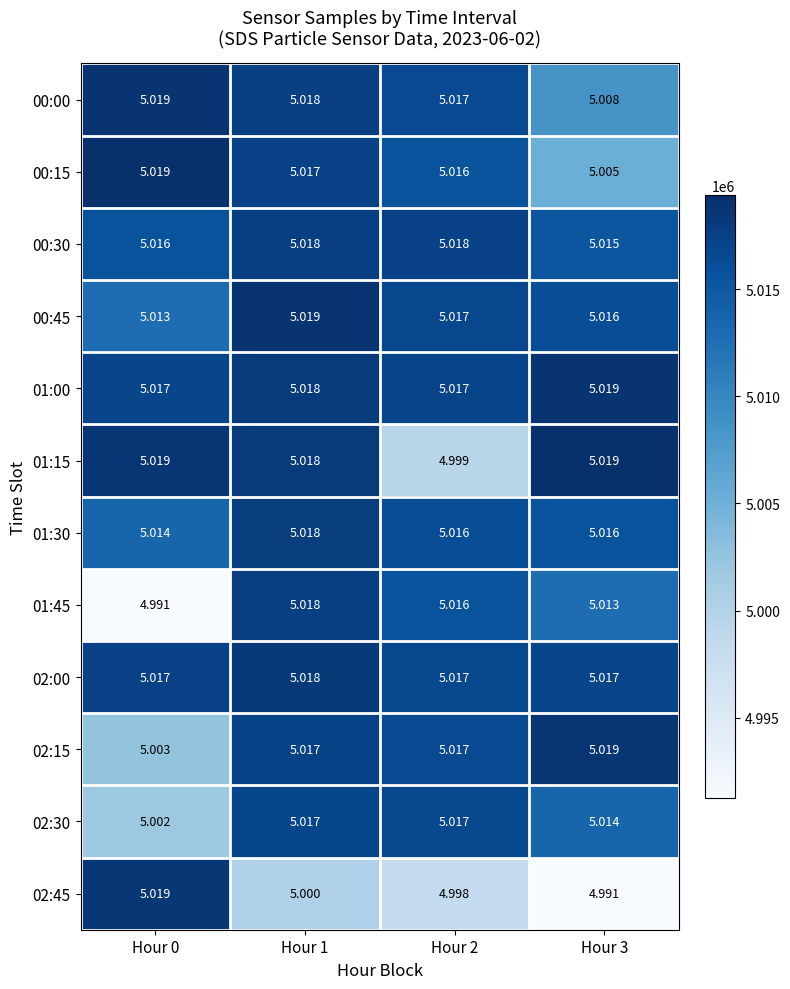

What is the smallest value displayed?

5.0